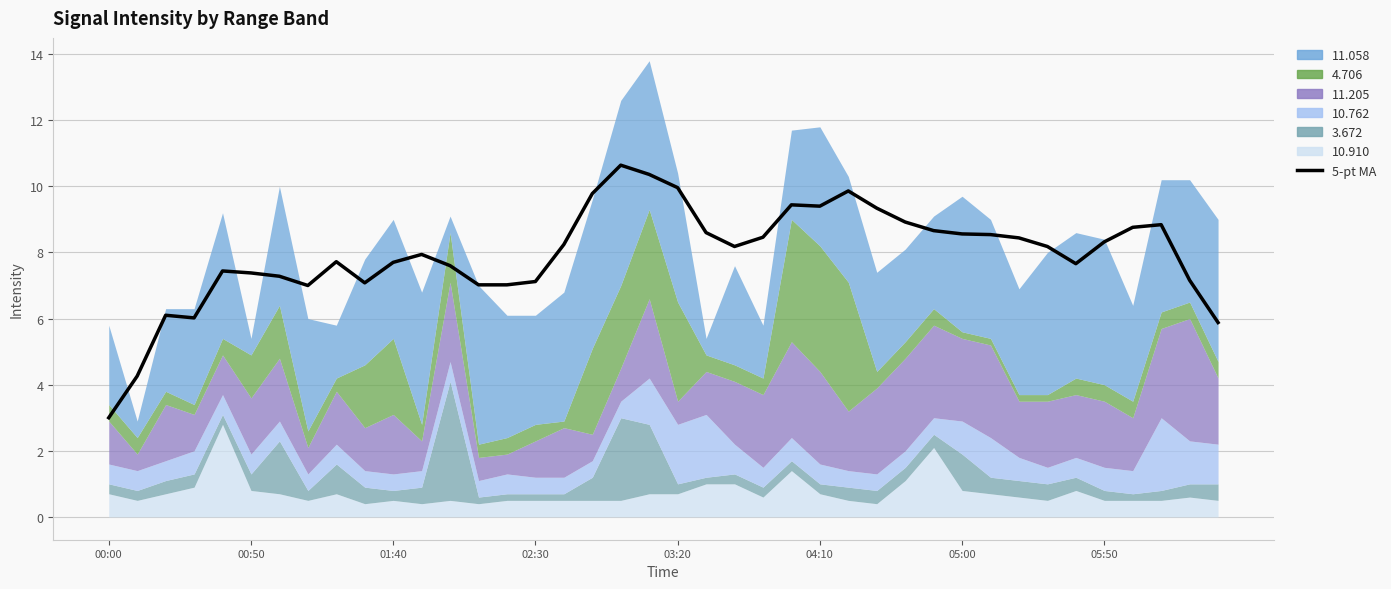

What is the difference between the maximum and minimum values?

7.6